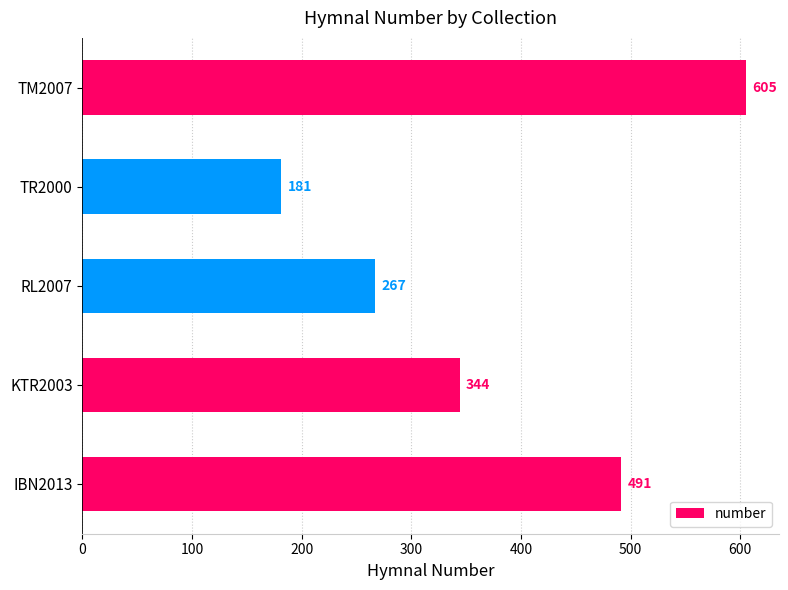

Reading bottom to top, list all the values displayed in this chart.

491	344	267	181	605